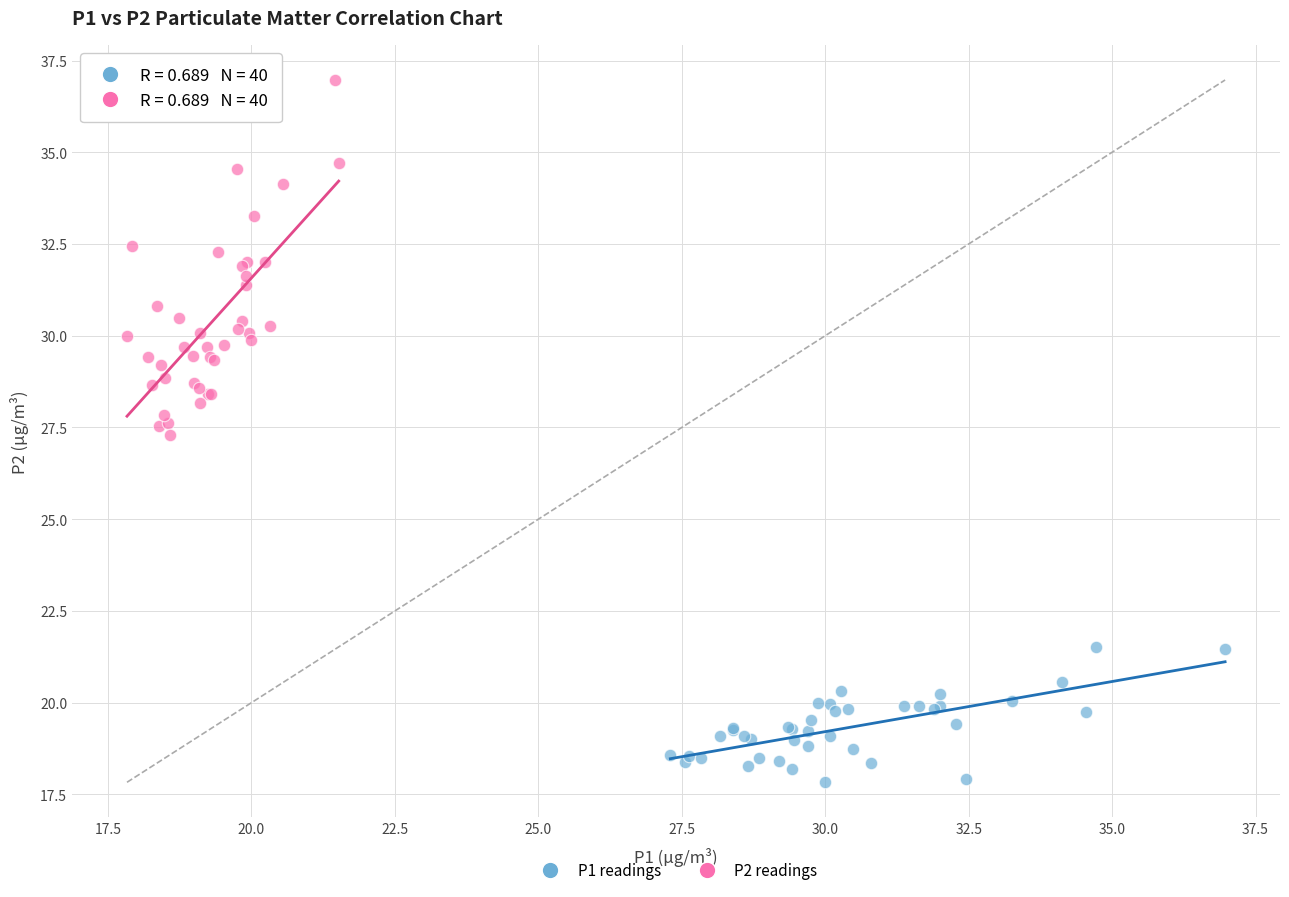

Which series contains the lowest Y value?

P1 readings